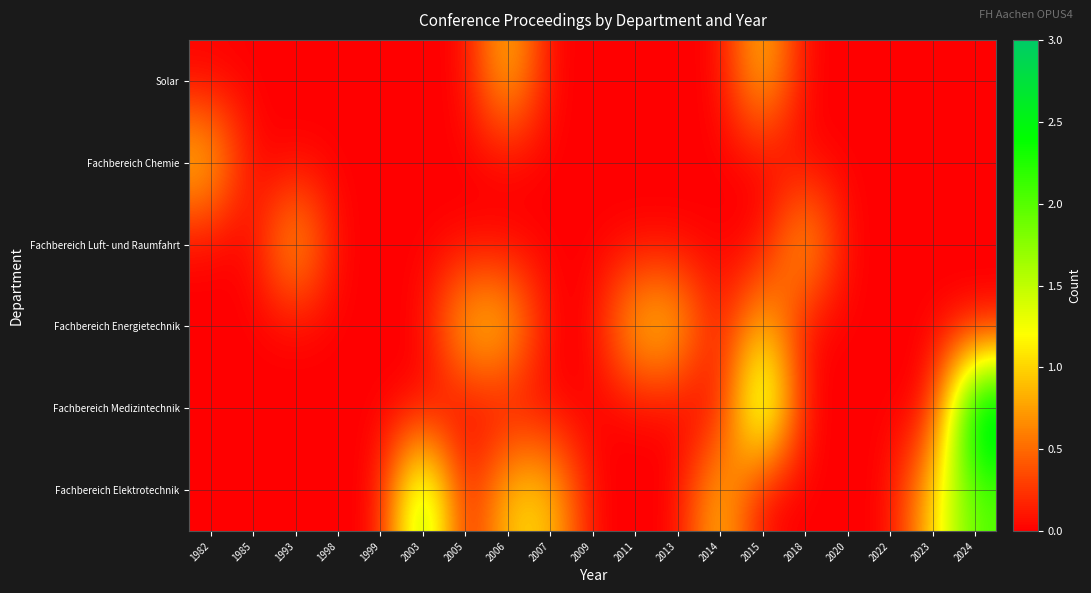

What is the spread (max minus min) of values at 2013?

1